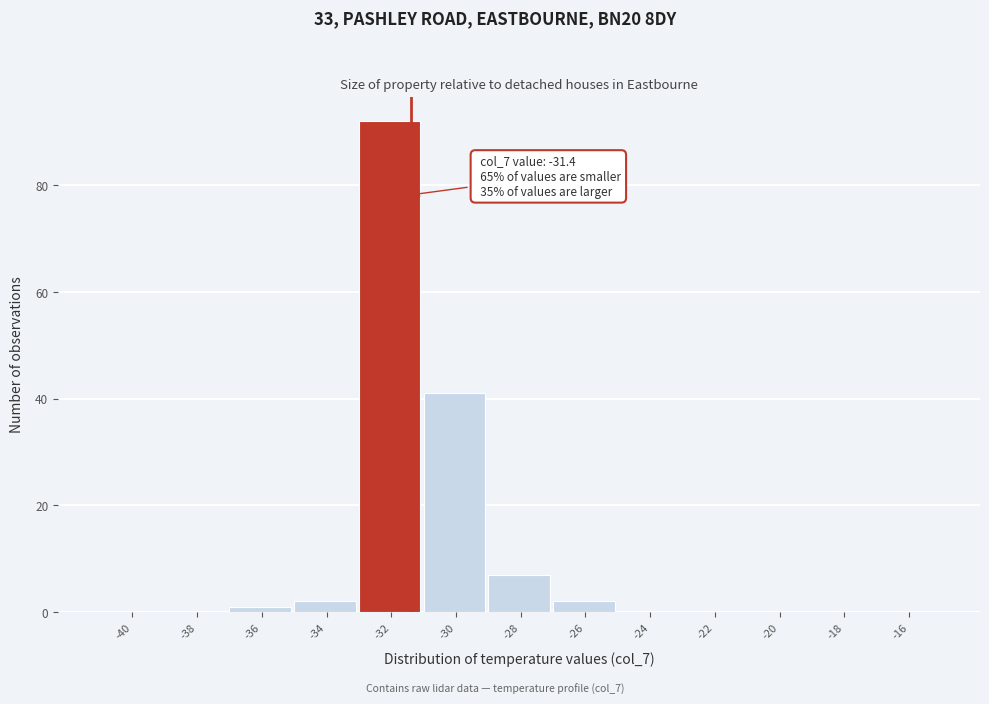

Which range on the x-axis has the tallest bar?

-33 to -31